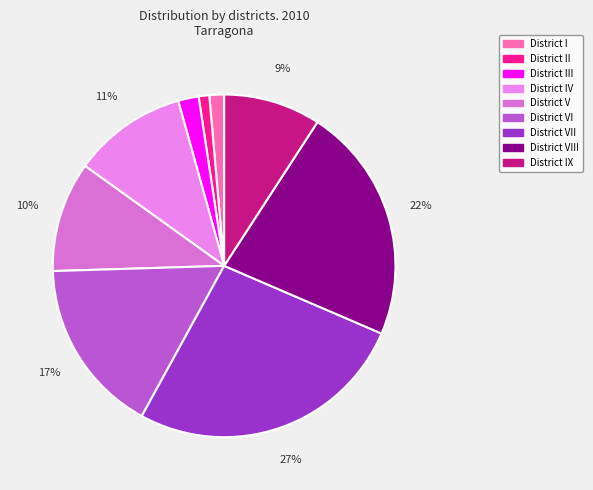

Is it true that District VIII is 13% of the pie?

False